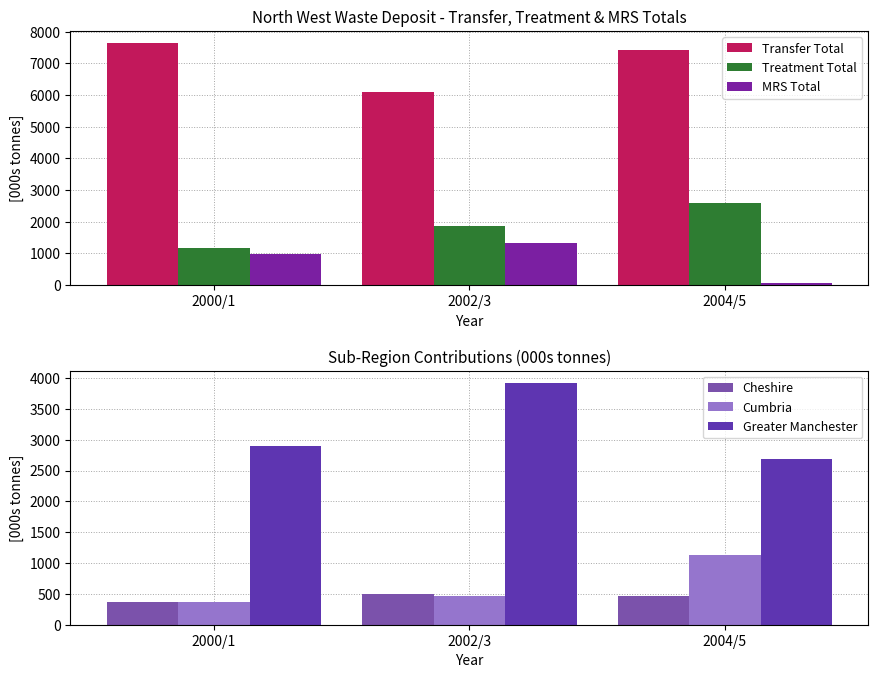

What is the label of the 3rd bar from the left?

2004/5